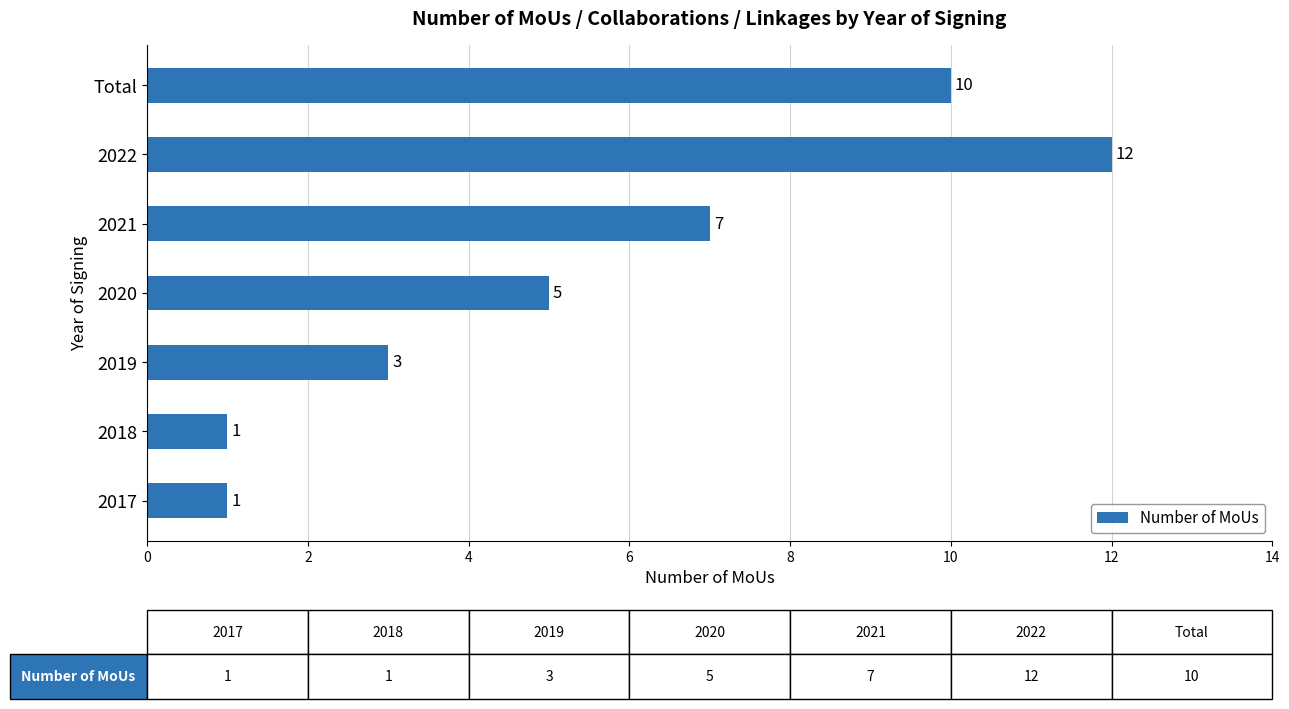

What is the greatest value displayed?

12